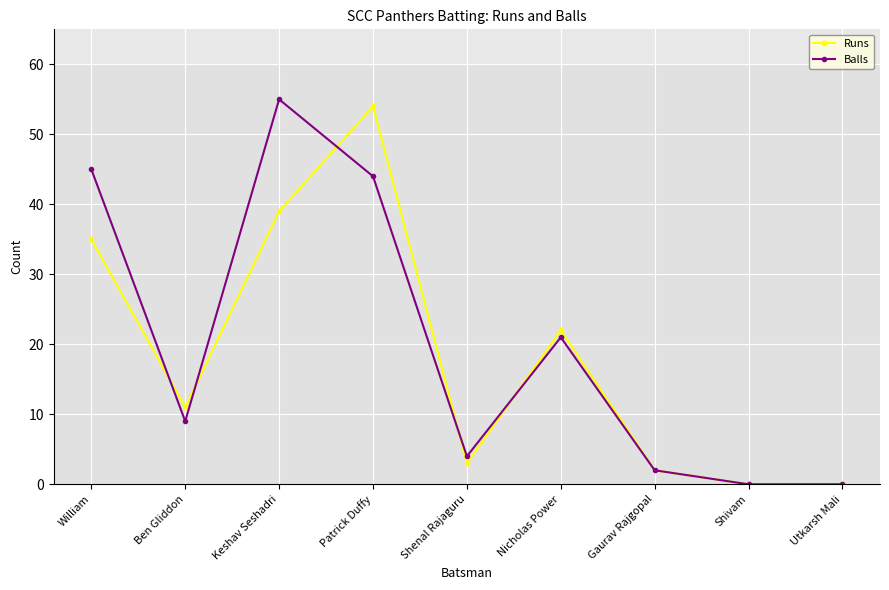

What is the total value across all series at Shenal Rajaguru?

7